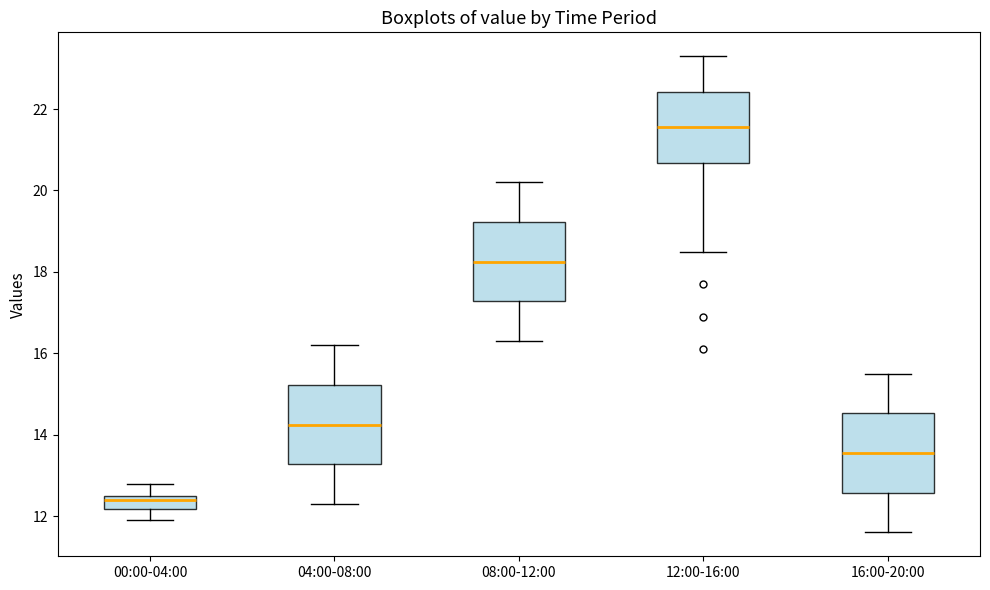

Where does the lower whisker of the box for 08:00-12:00 end on the y-axis? The values are not printed on the chart, so give them approximately, as read against the axis.

16.4